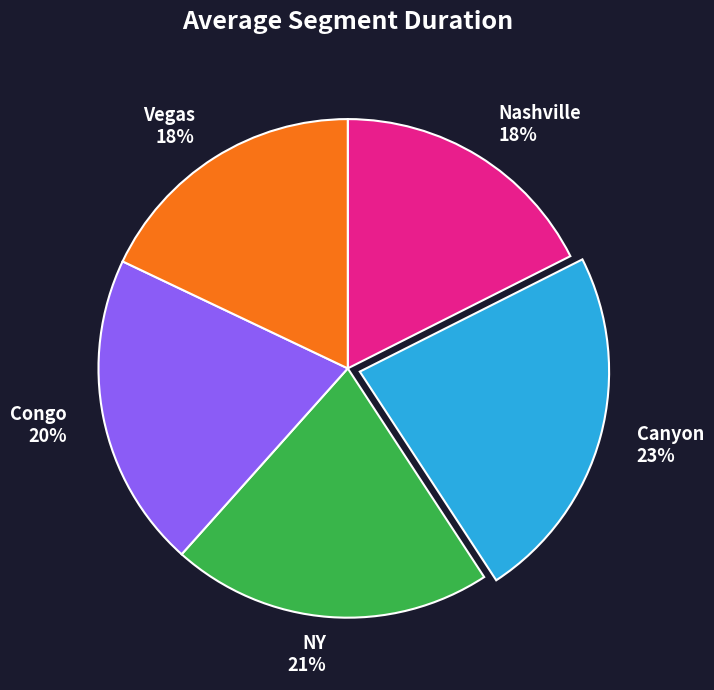

Does any single category account for the majority?

No